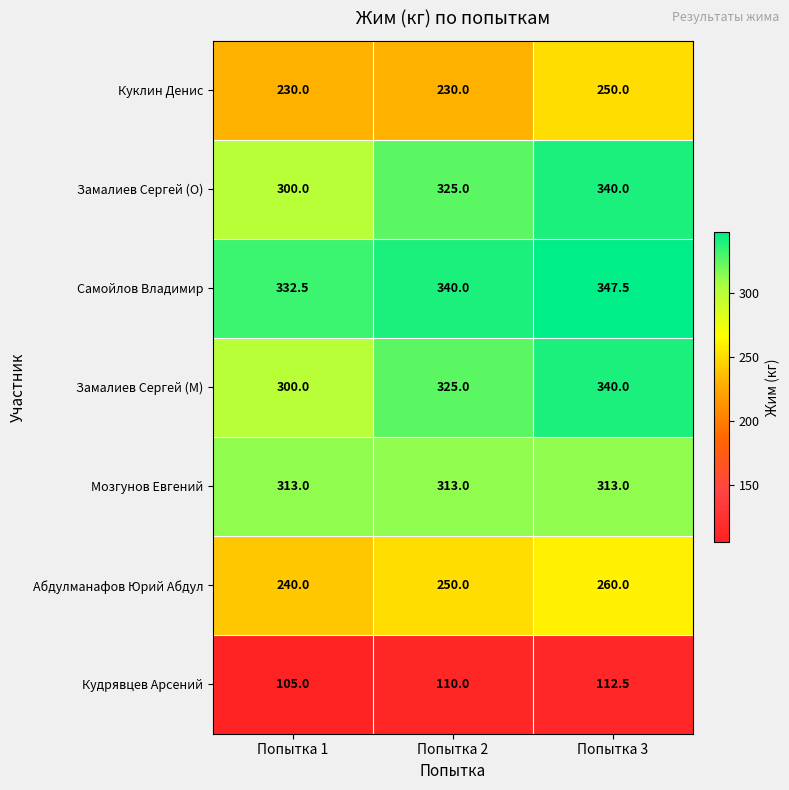

What is the total value across all series at Попытка 2?

1893.0